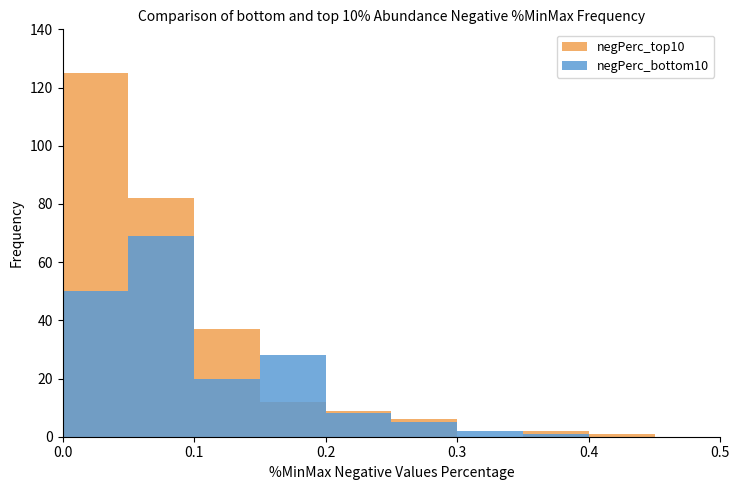

The value of negPerc_bottom10 at 0.5 is 9. True or false?

False